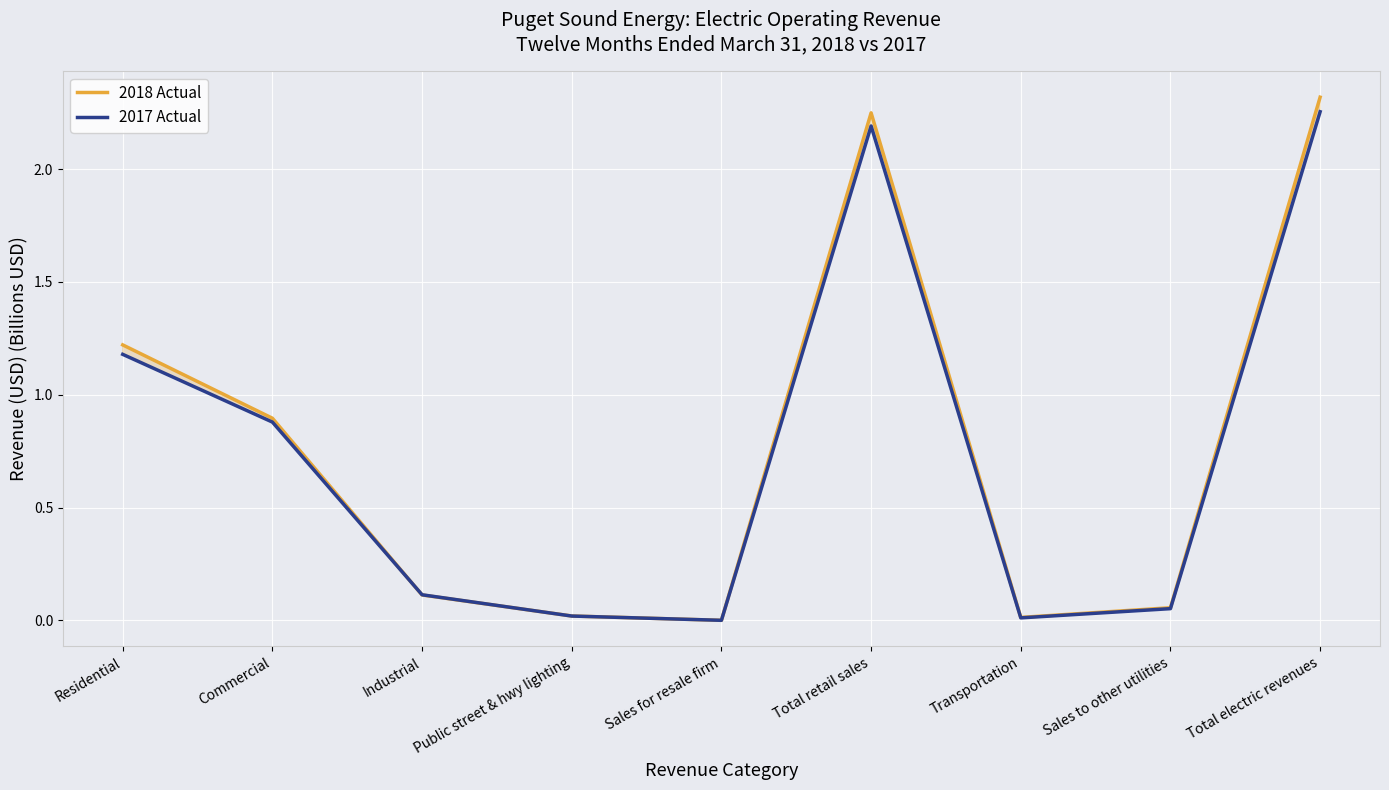

Which series has the largest range (max minus min)?

2018 Actual